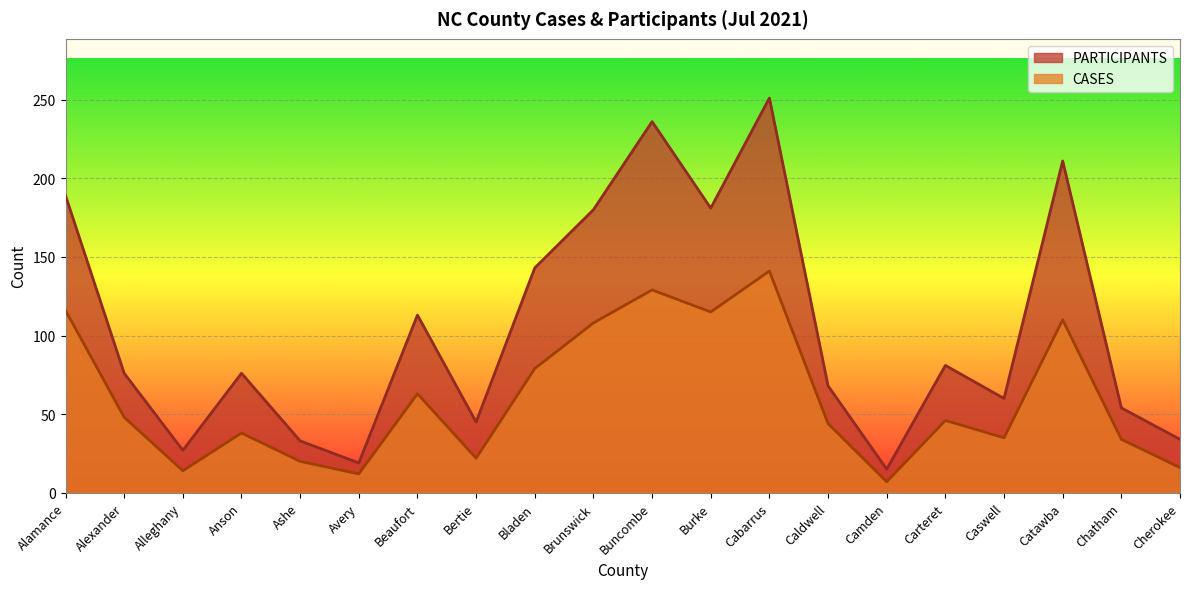

Reading left to right, what are all the values shown in this chart?

PARTICIPANTS: 189	76	27	76	33	19	113	45	143	180	236	181	251	68	15	81	60	211	54	34
CASES: 116	48	14	38	20	12	63	22	79	108	129	115	141	44	7	46	35	110	34	16